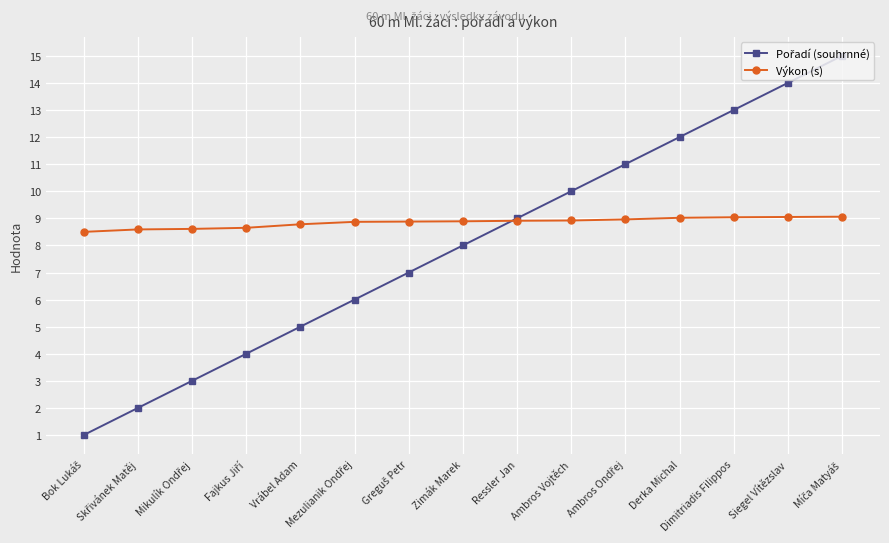

How many data points does each series have?

15